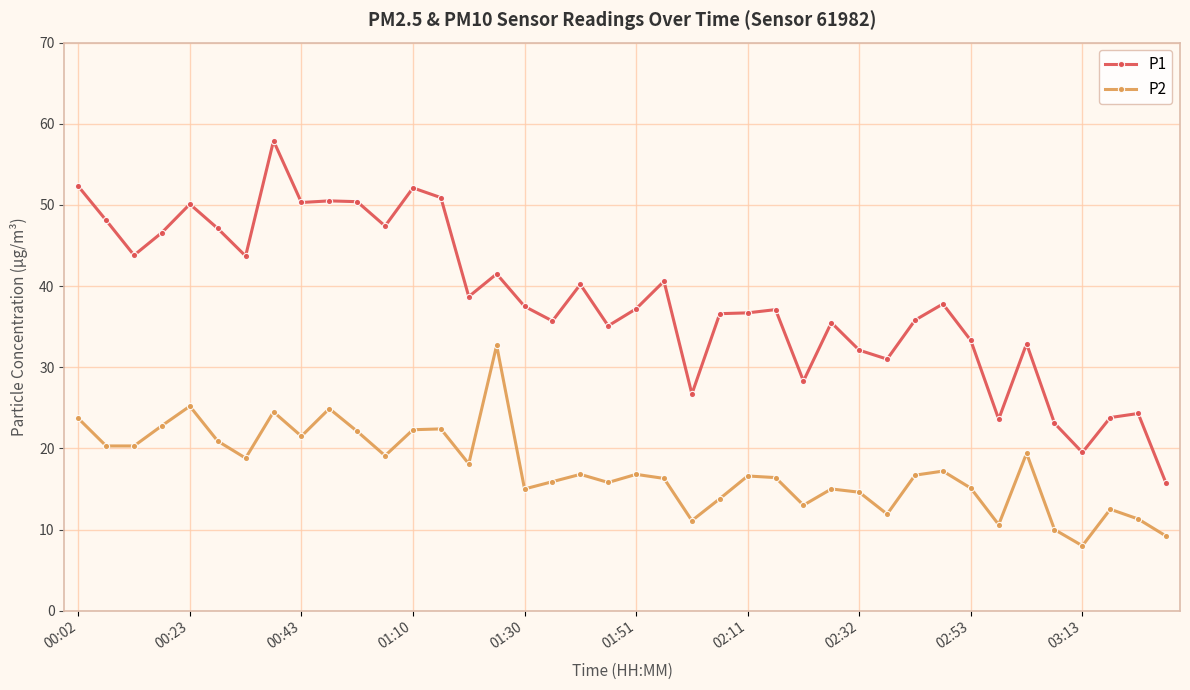

What is the minimum value shown in the chart?

8.0